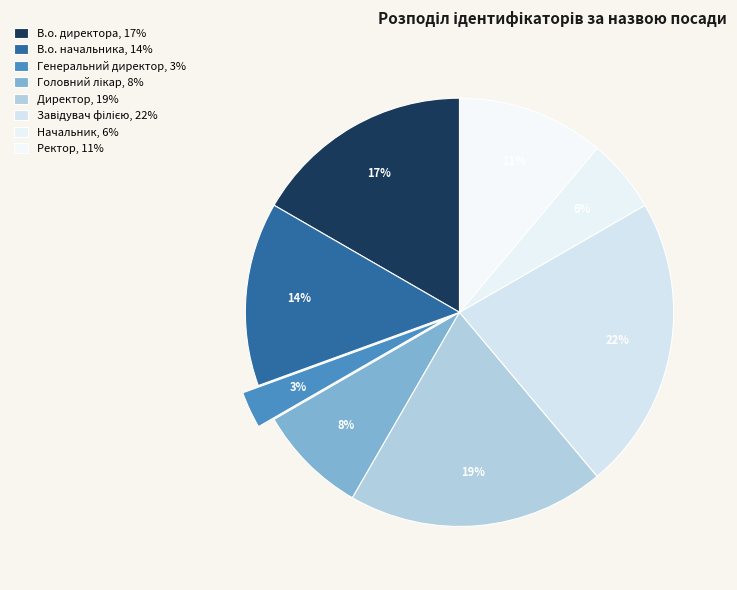

Which slice is the smallest?

Генеральний директор